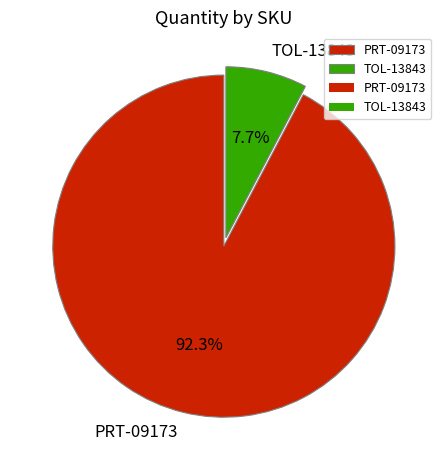

How many segments does this pie chart have?

2